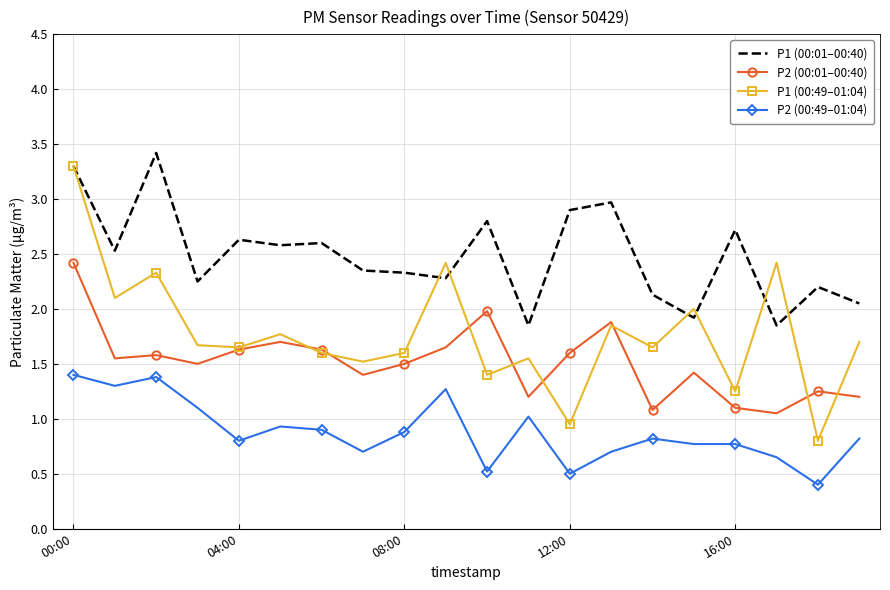

Which series has the largest total across all categories?

P1 (00:01–00:40)